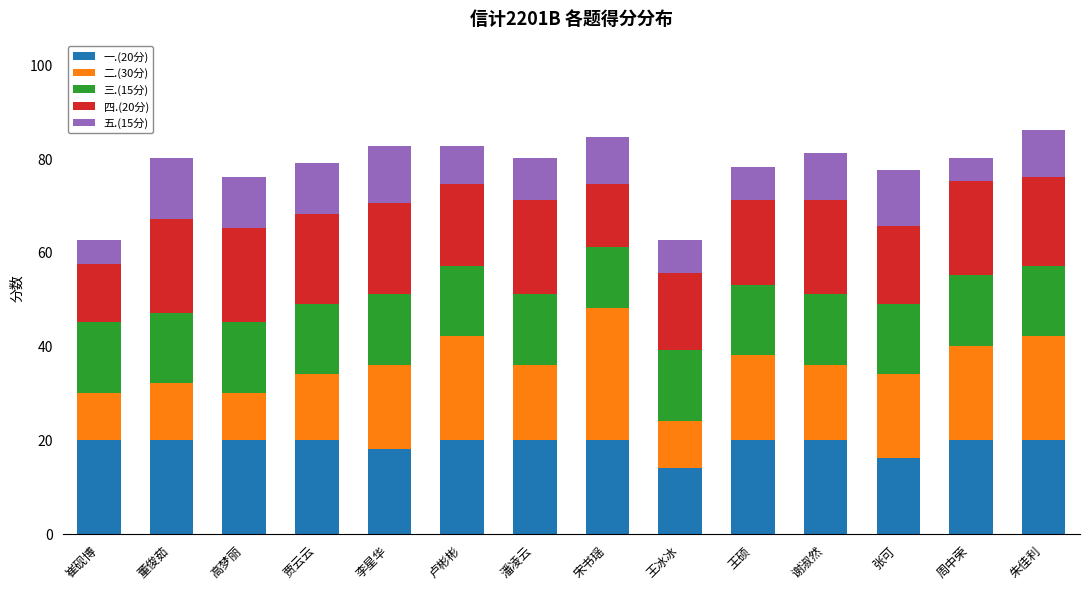

True or false: 一.(20分) has a value of 20.0 at 周中荣.

True